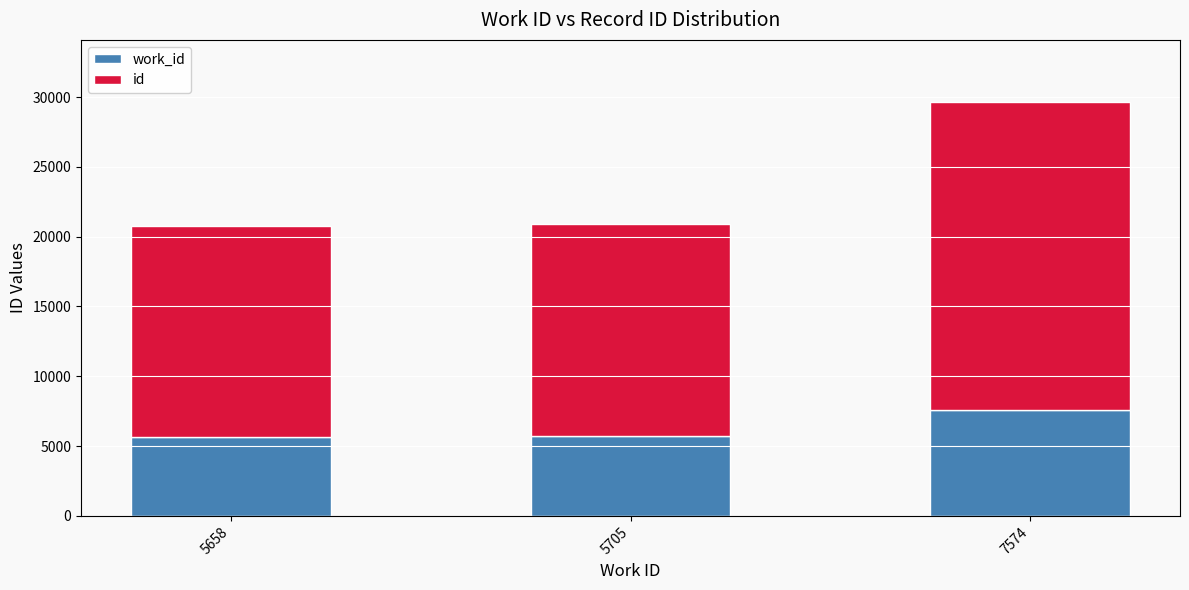

At which category is the sum across all series the highest?

7574